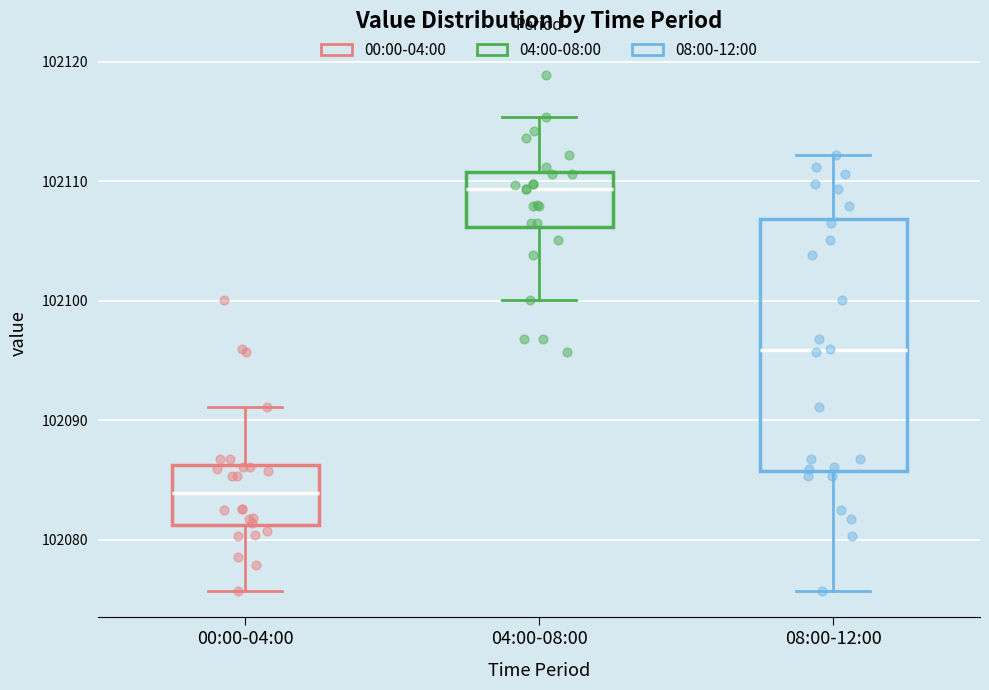

Which box is the tallest, from its lower edge to its upper edge?

08:00-12:00